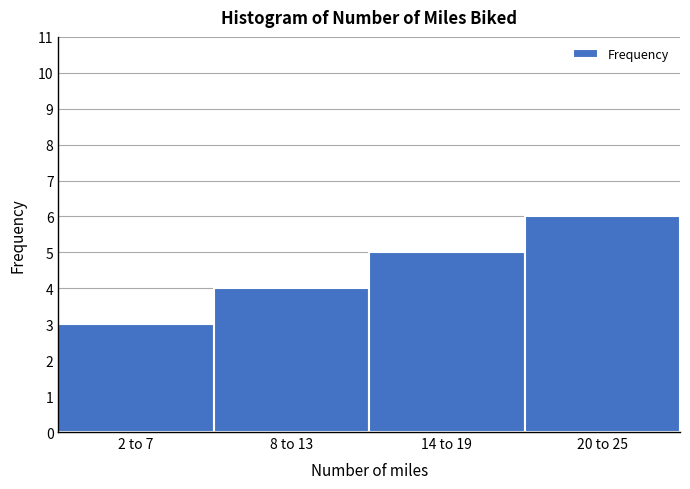

Reading left to right, extract all data points from this chart.

3	4	5	6